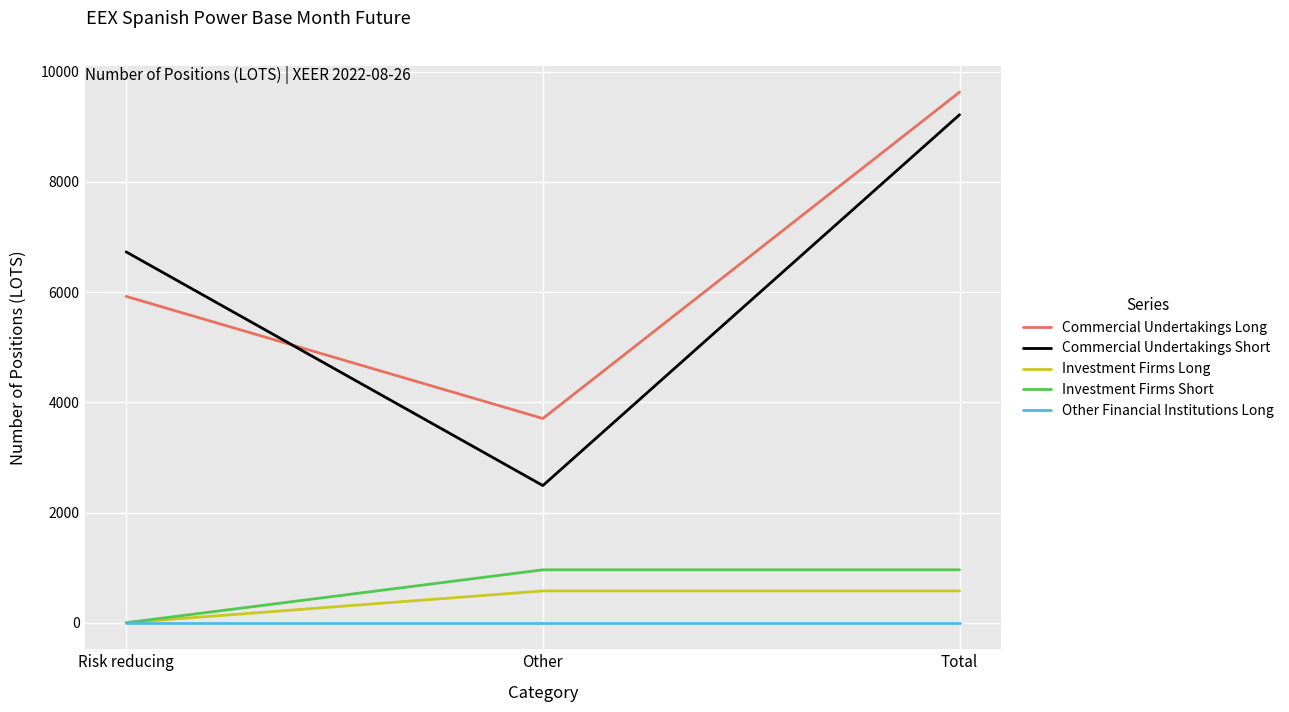

The value of Investment Firms Short at Total is 594. True or false?

False